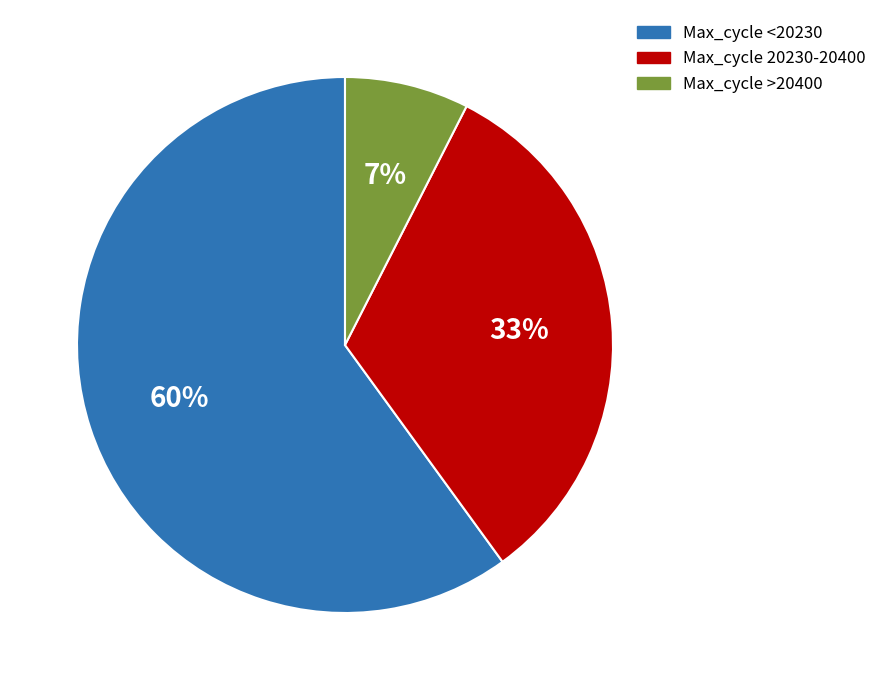

Between Max_cycle >20400 and Max_cycle <20230, which is larger?

Max_cycle <20230